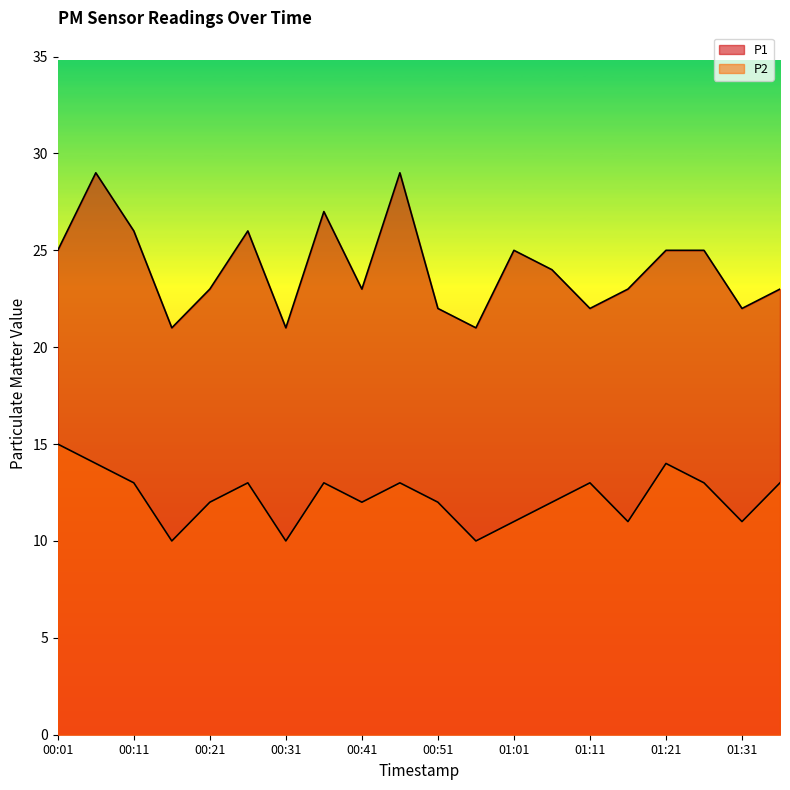

Which series changed the most between 00:06 and 01:31?

P1